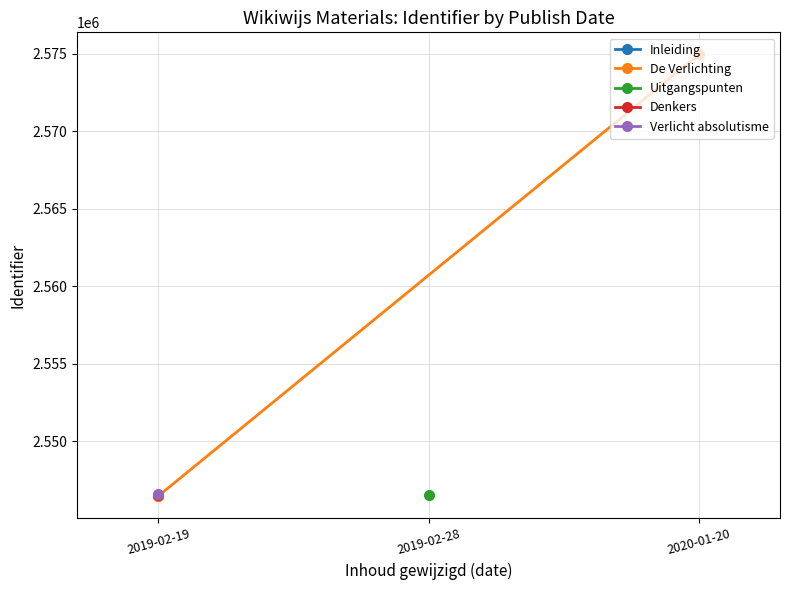

List the labels in order of value, smallest first.

2019-02-19, 2020-01-20